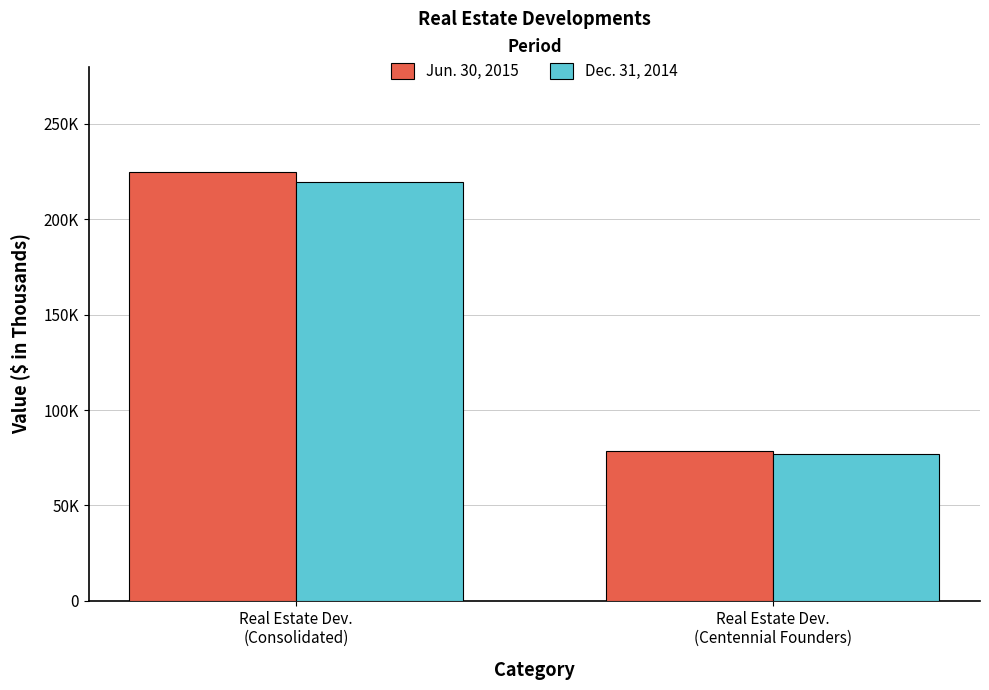

How many Jun. 30, 2015 values are between 78555 and 224733?

2